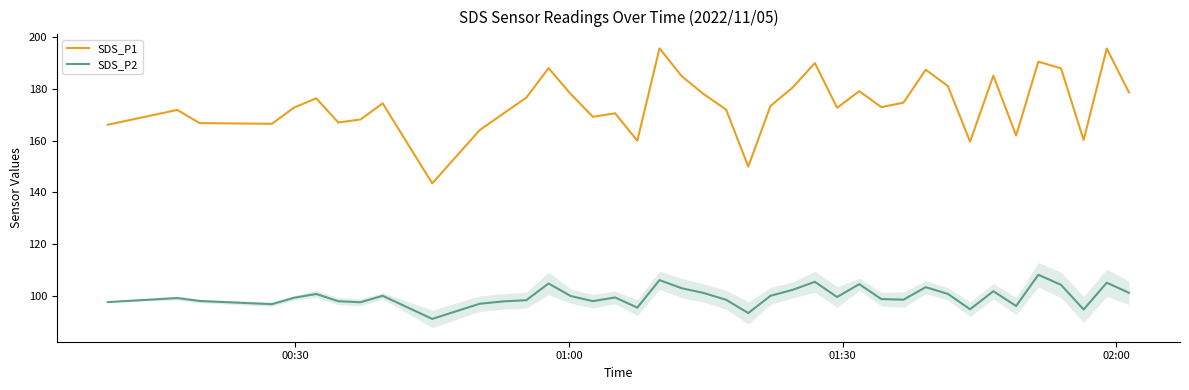

What is the difference between the maximum and second lowest values in the SDS_P2 series?

14.8